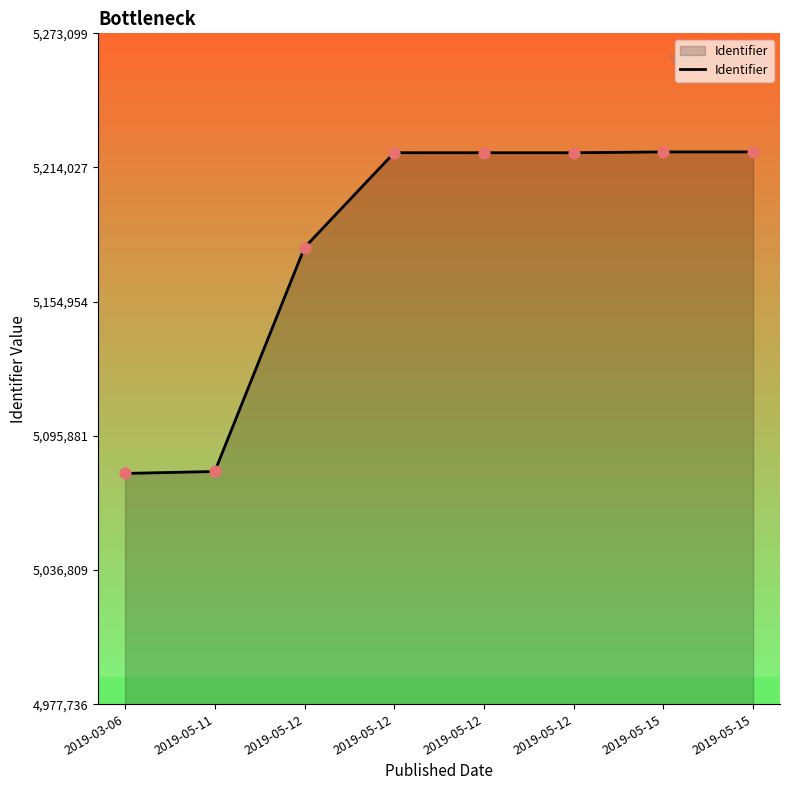

How many lines are shown in the chart?

1